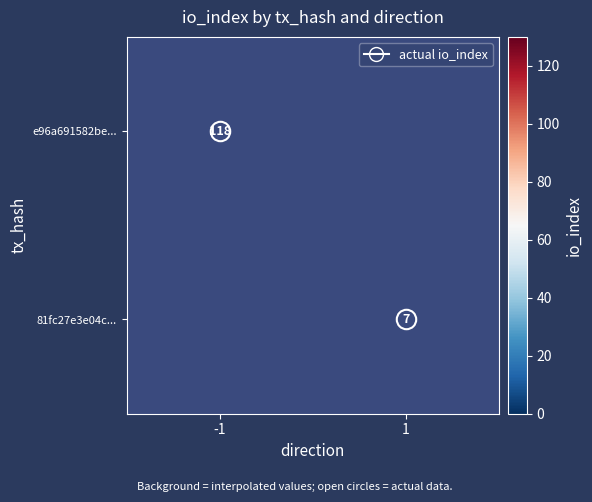

What is the greatest value displayed?

118.0